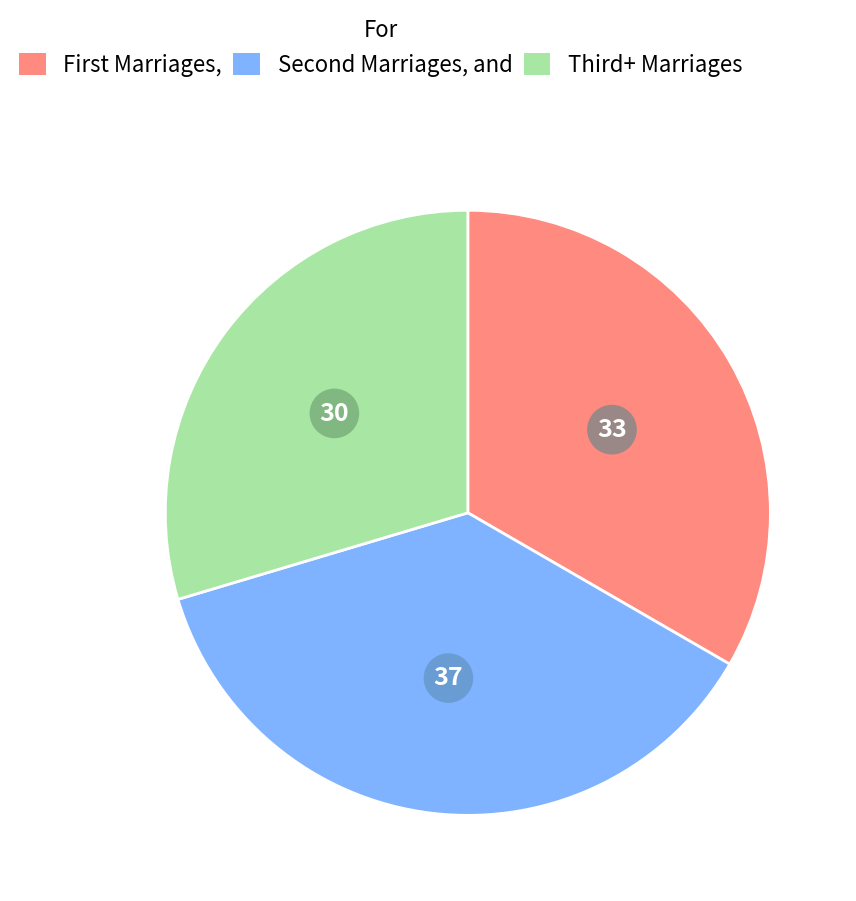

How many segments does this pie chart have?

3